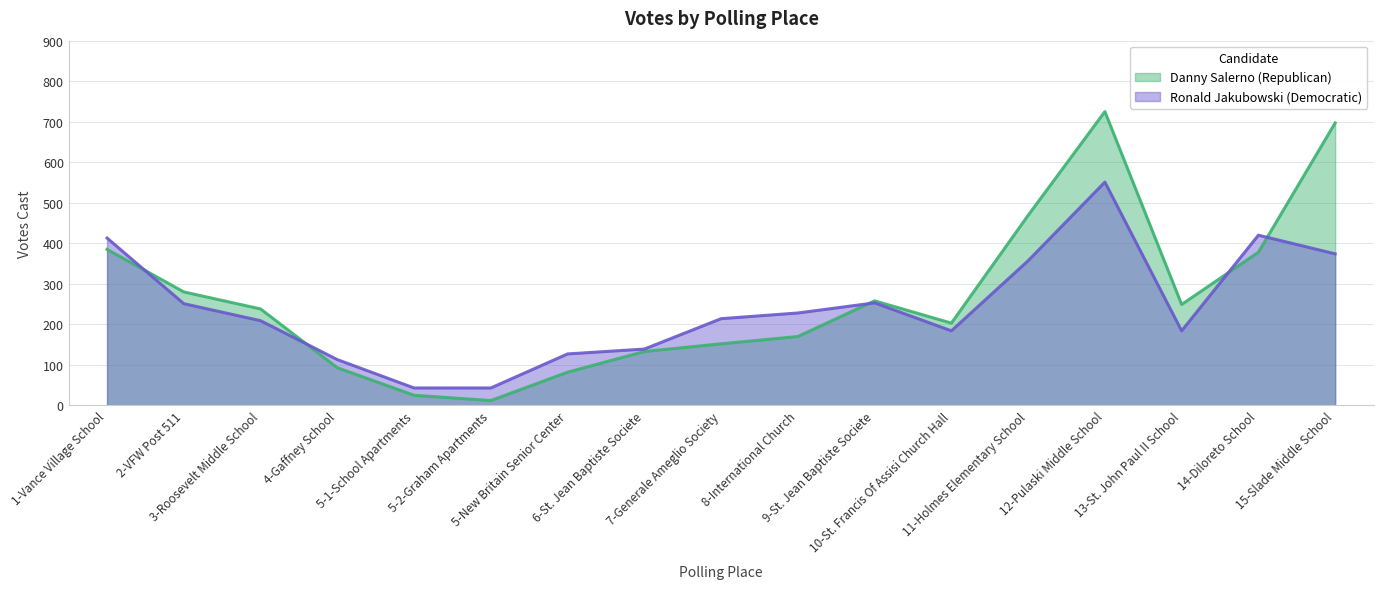

What is the sum of the Ronald Jakubowski (Democratic) values at 5-New Britain Senior Center and 12-Pulaski Middle School?

678